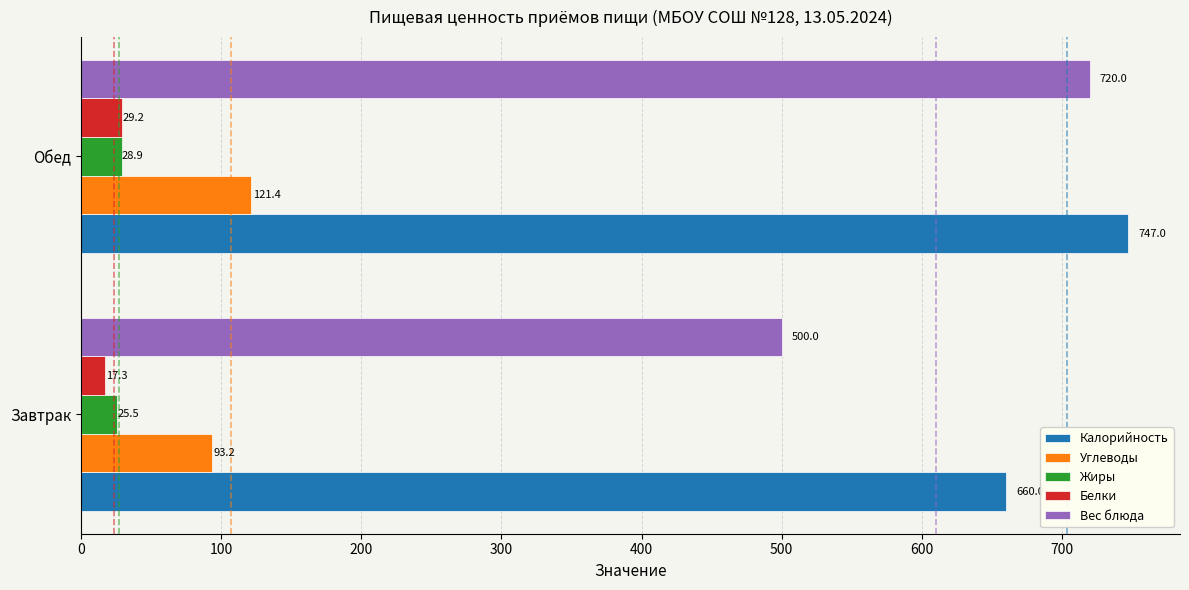

At which category is the sum across all series the highest?

Обед